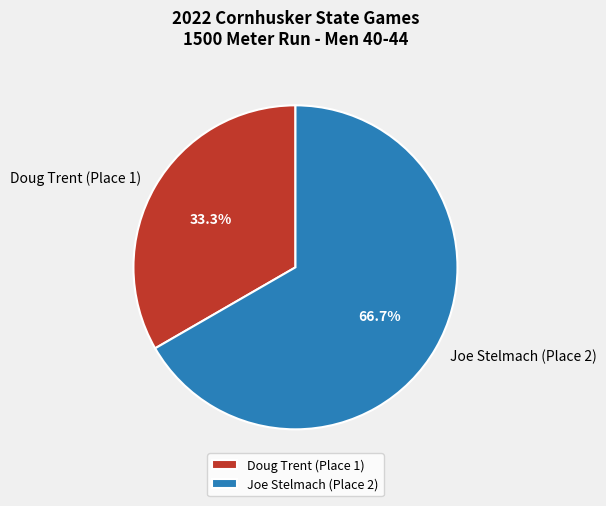

Which category has the biggest portion of the pie?

Joe Stelmach (Place 2)